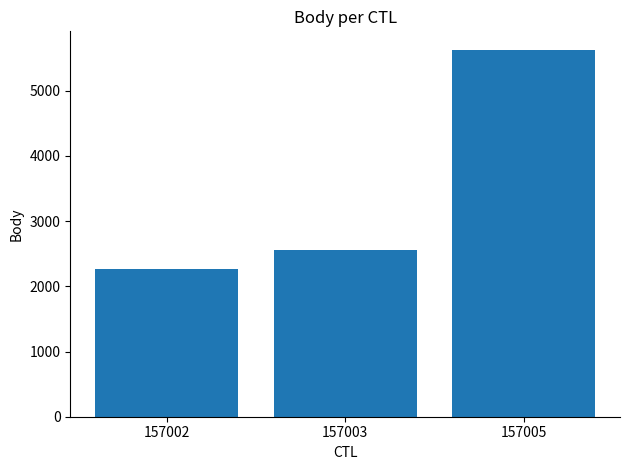

What is the sum of the values at 157003 and 157005?

8178